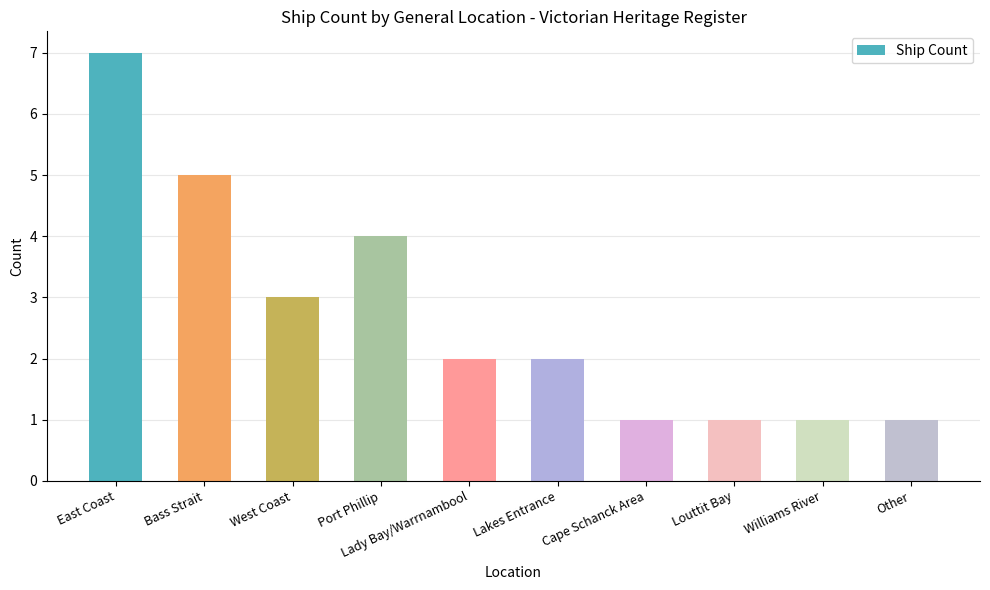

What is the label of the 6th bar from the right?

Lady Bay/Warrnambool